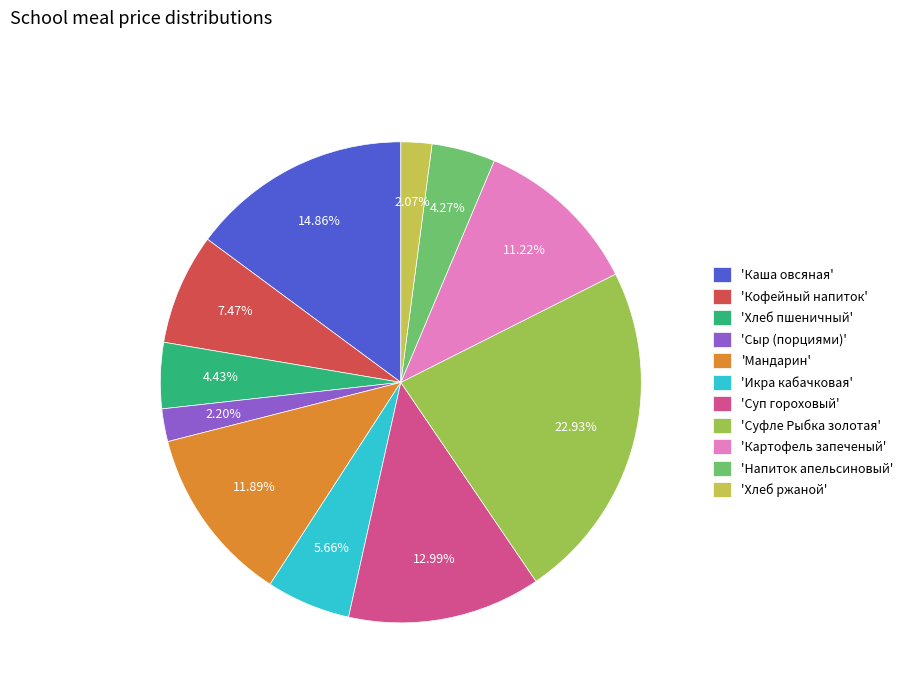

Count the number of slices in the pie.

11